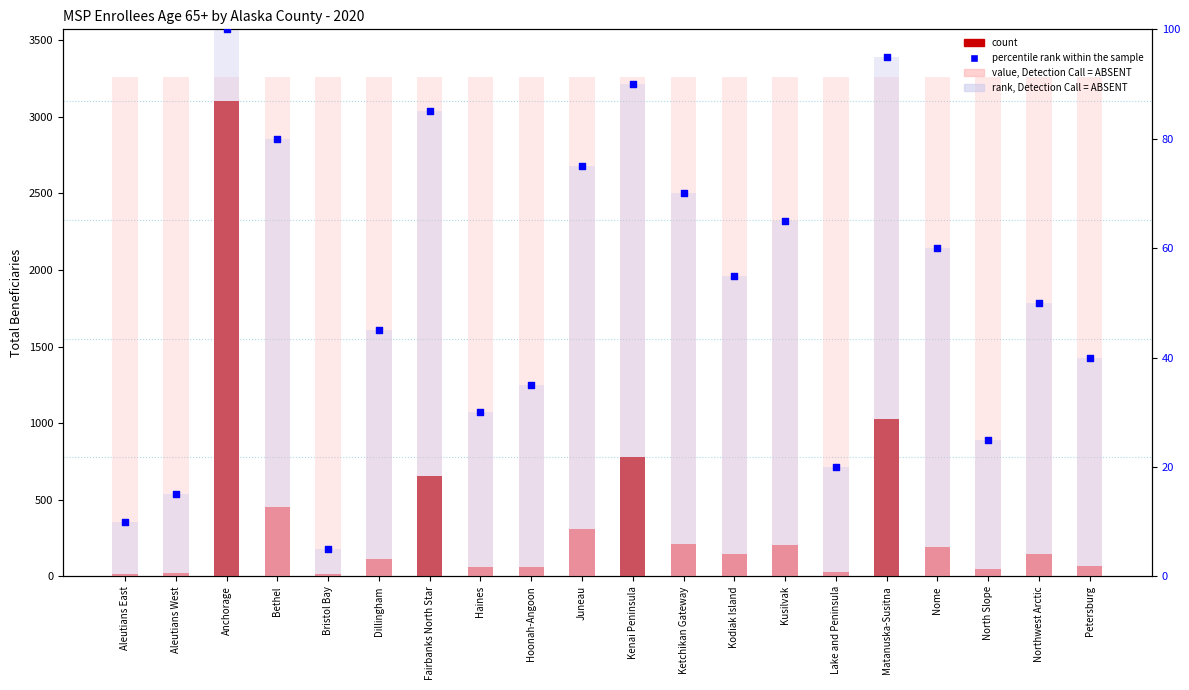

Is the value of rank, Detection Call = ABSENT at Hoonah-Angoon greater than the value of count at Northwest Arctic?

No